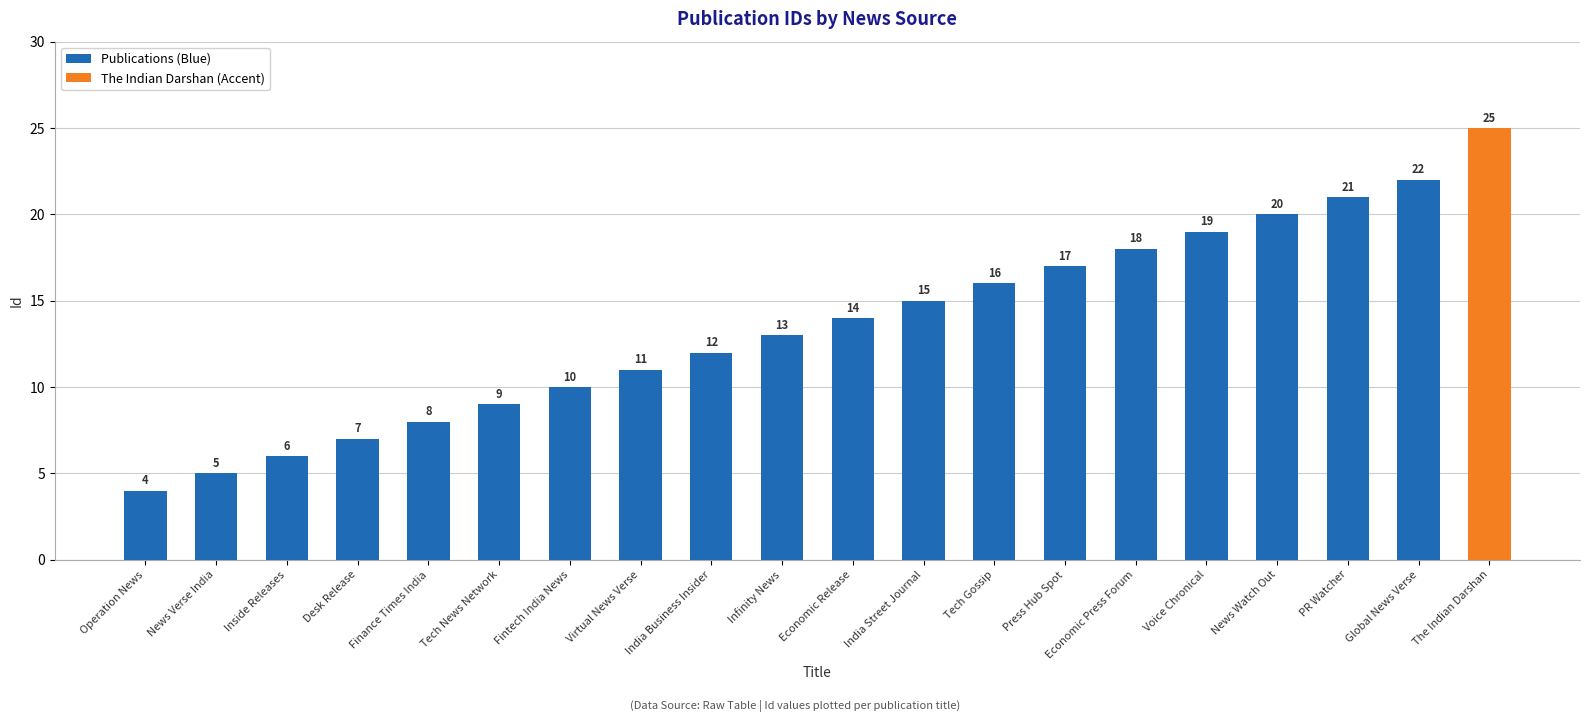

How many series are shown in this chart?

1